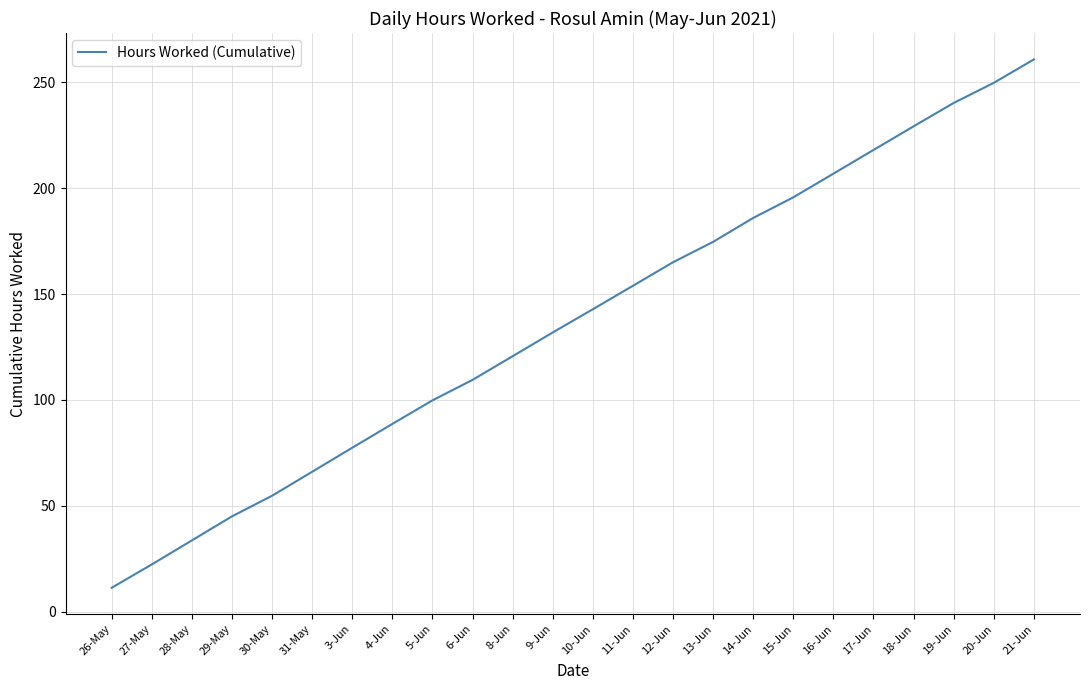

What position from the left is 18-Jun?

21